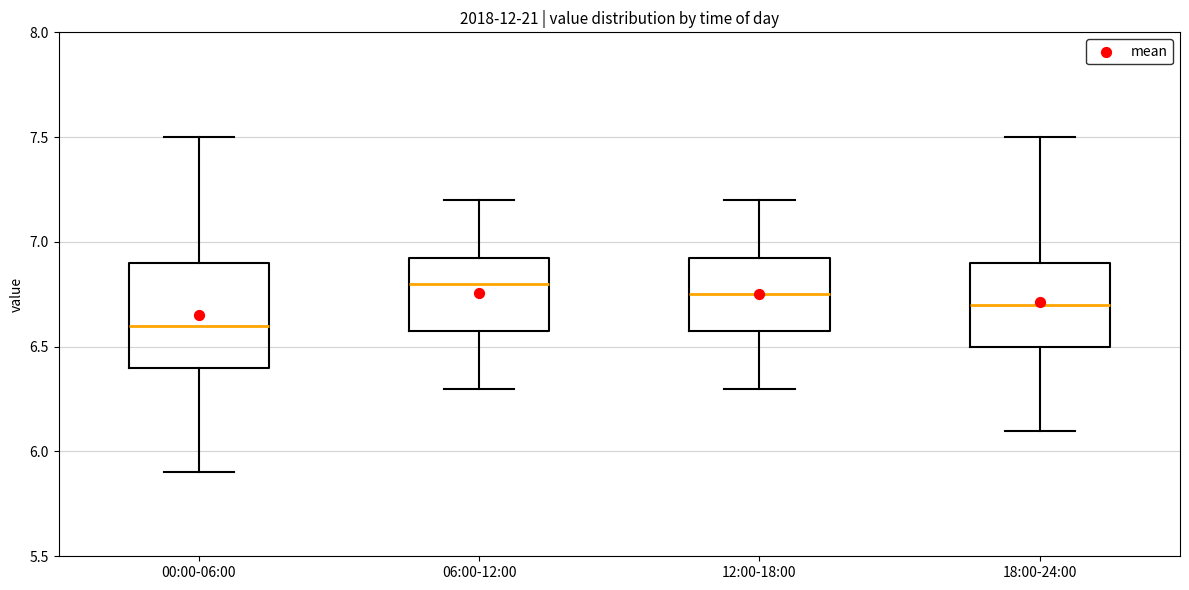

Where is the upper edge of the box for 12:00-18:00 on the y-axis? The values are not printed on the chart, so give them approximately, as read against the axis.

6.95